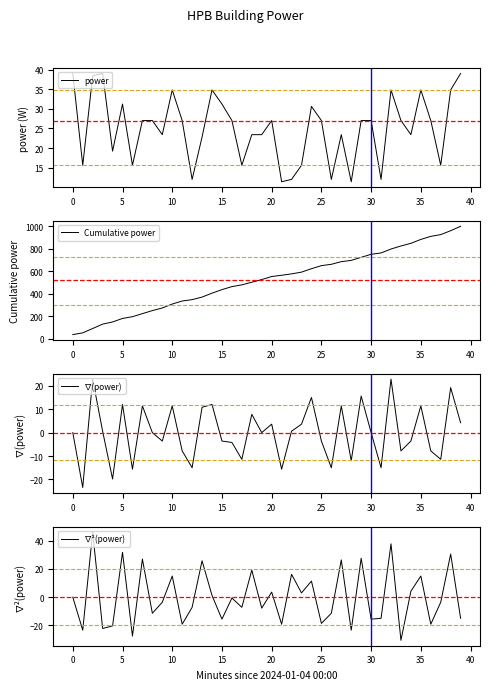

The value of ∇²(power) at 37 is -3.6. True or false?

True